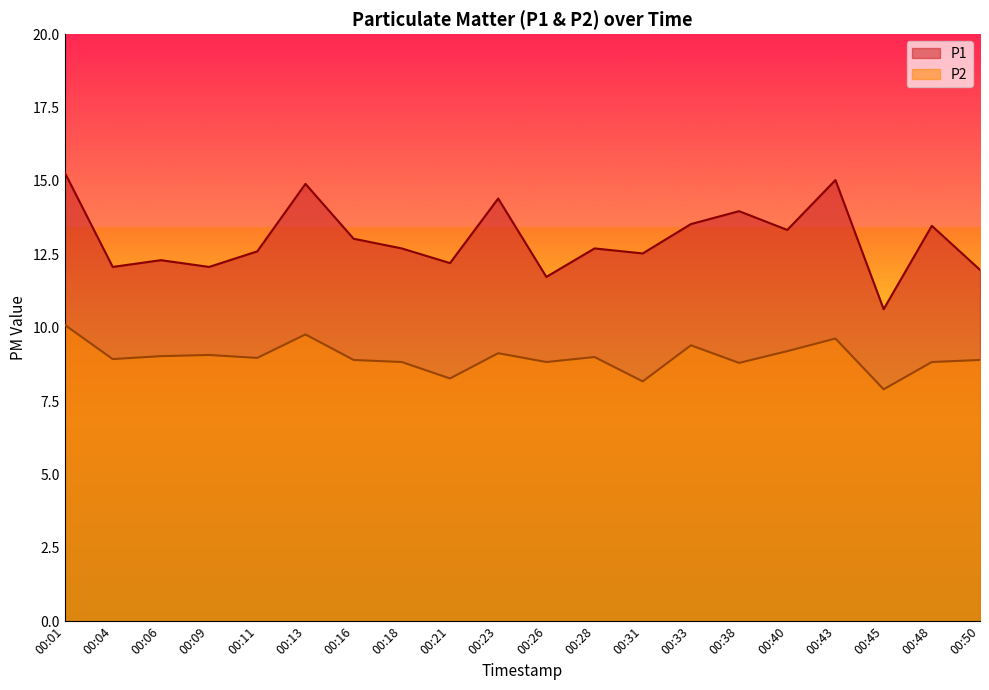

Between 00:43 and 00:48, which series saw the biggest shift?

P1